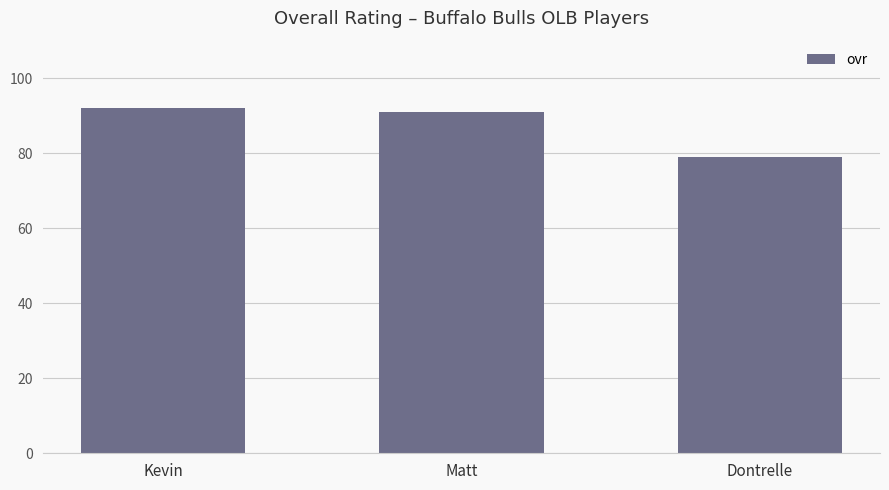

List the labels in order of value, largest first.

Kevin, Matt, Dontrelle